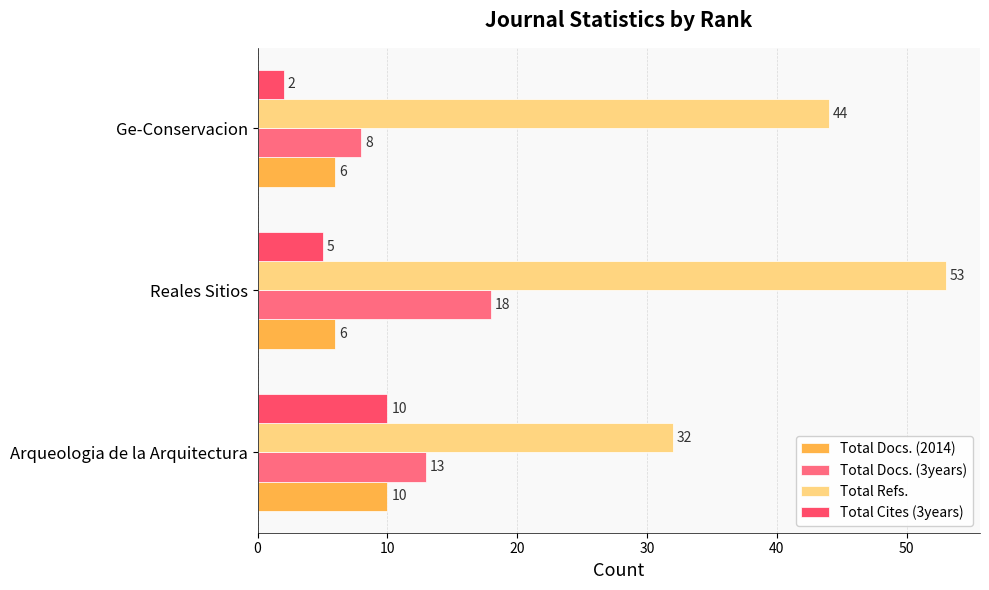

How many data points in Total Docs. (3years) are less than 13?

1